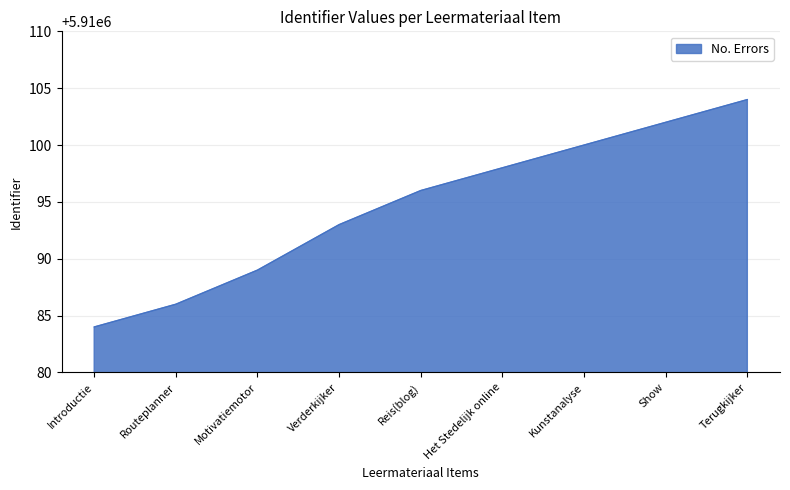

At which label is the value closest to 5910094?

Verderkijker